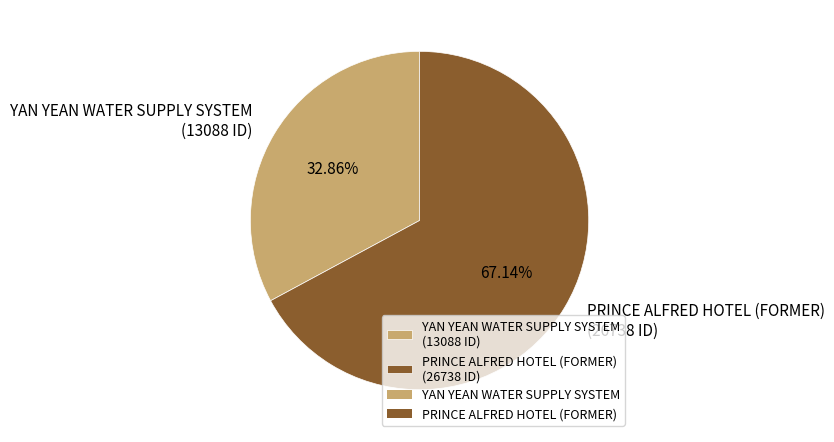

Rank the categories by value from lowest to highest.

YAN YEAN WATER SUPPLY SYSTEM, PRINCE ALFRED HOTEL (FORMER)